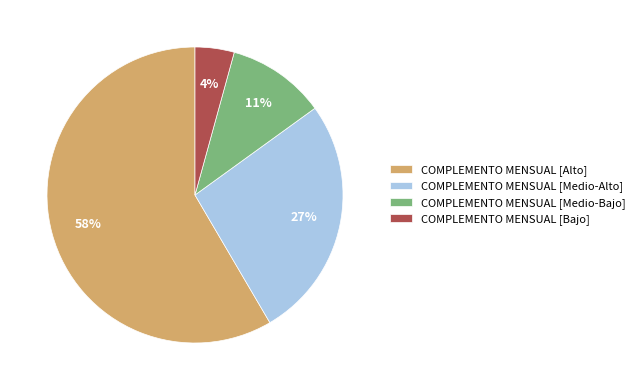

Do COMPLEMENTO MENSUAL [Medio-Bajo] and COMPLEMENTO MENSUAL [Bajo] together represent more than half of the pie?

No